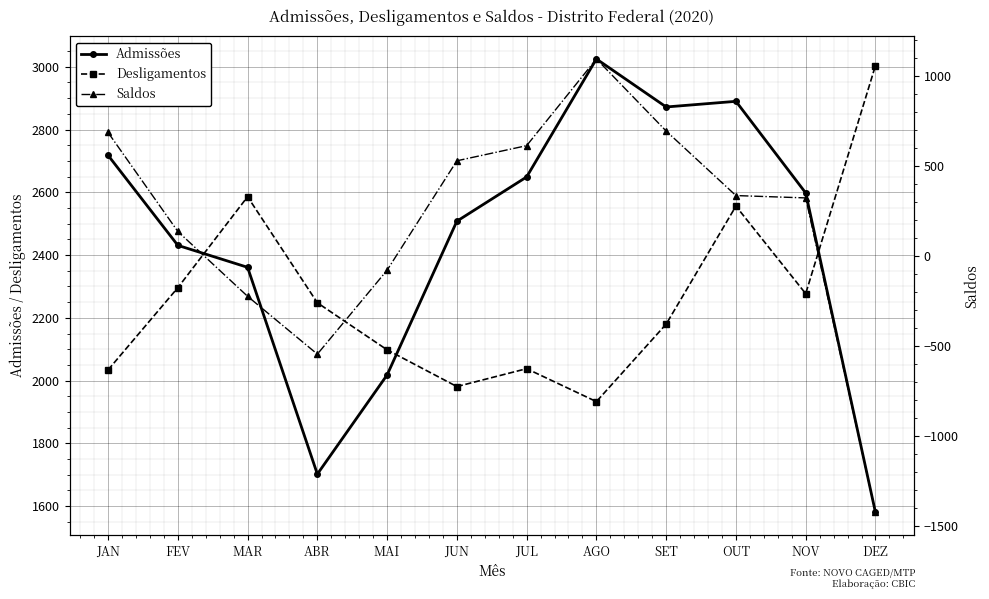

What is the lowest value of the Desligamentos series?

1933